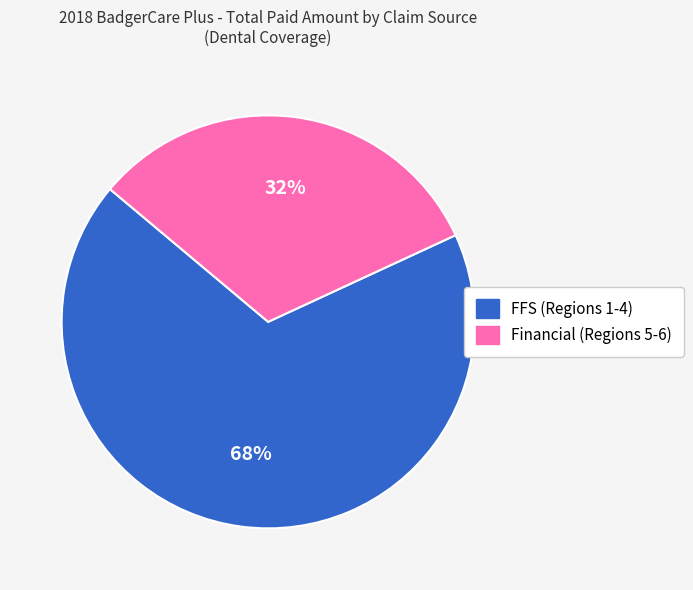

How many slices are in this pie chart?

2